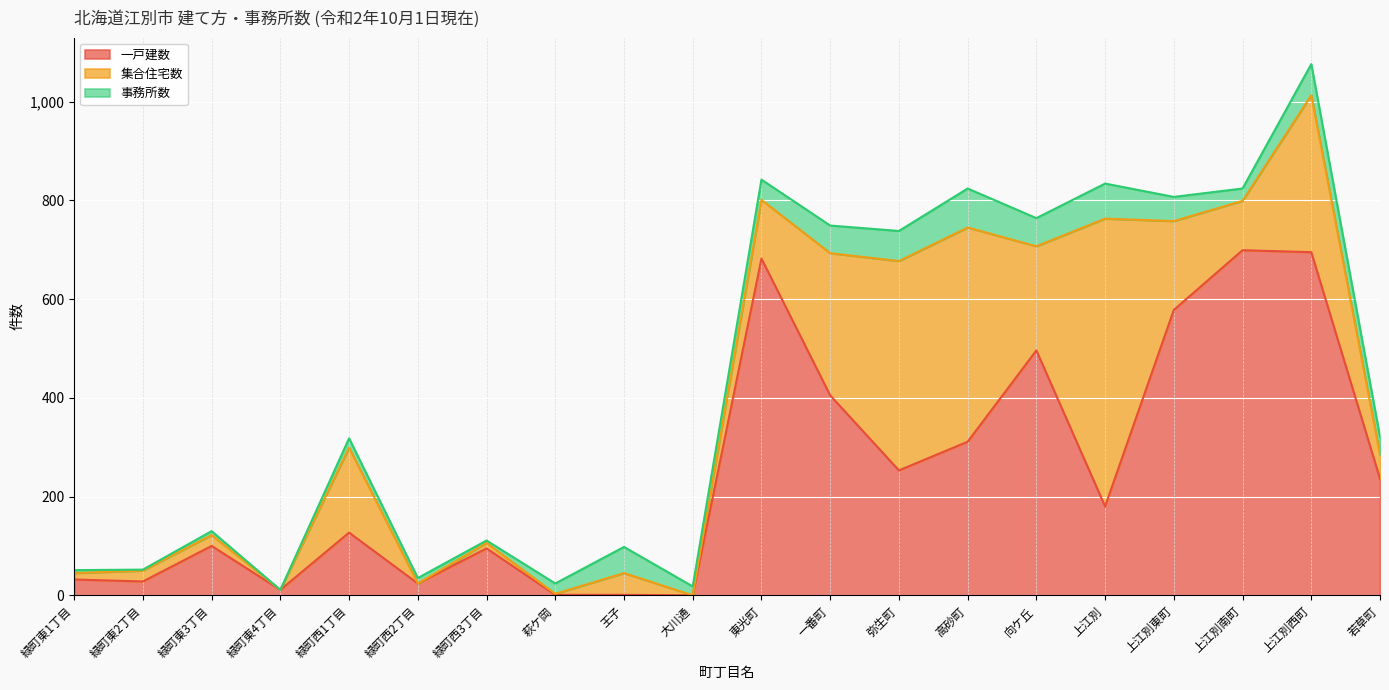

What is the label of the 2nd point from the left?

緑町東2丁目